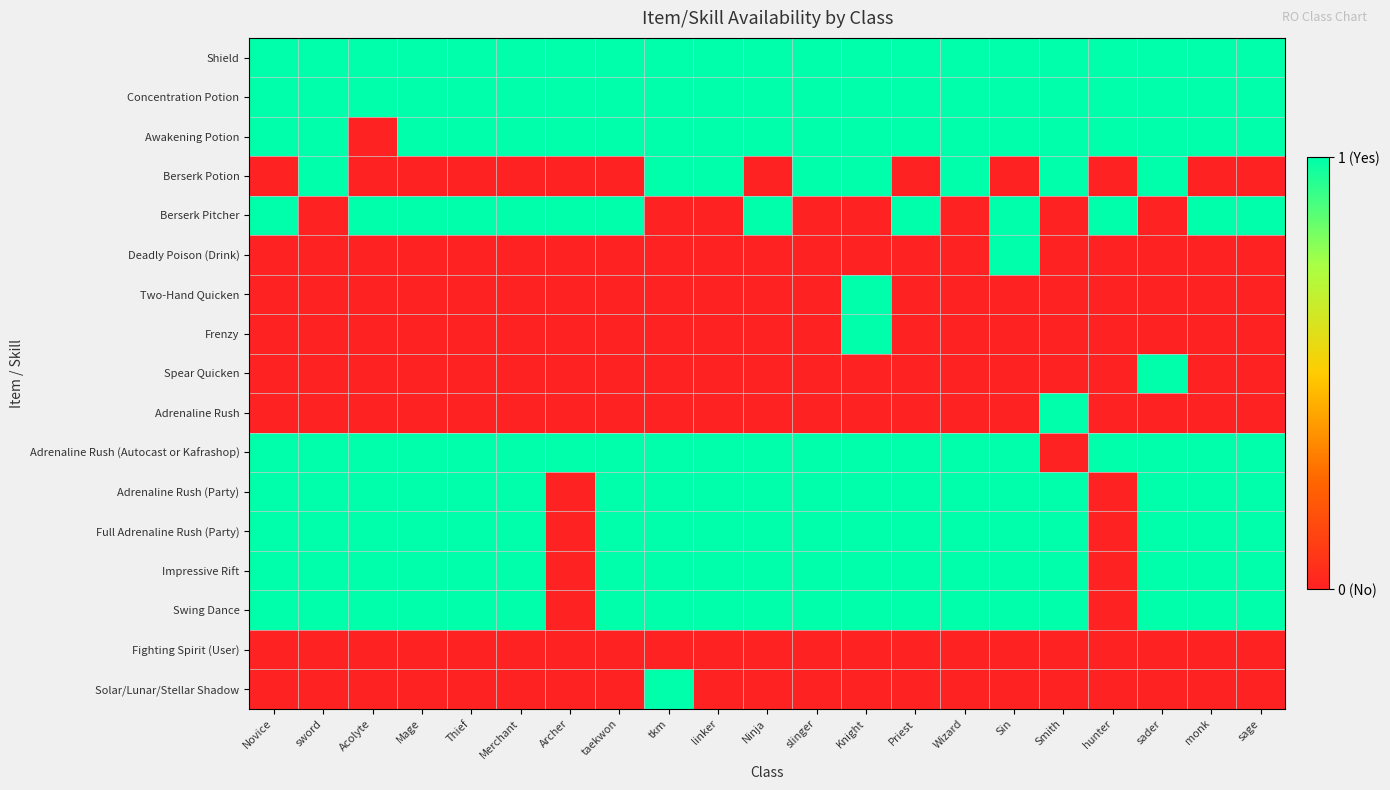

What is the maximum value shown in the chart?

1